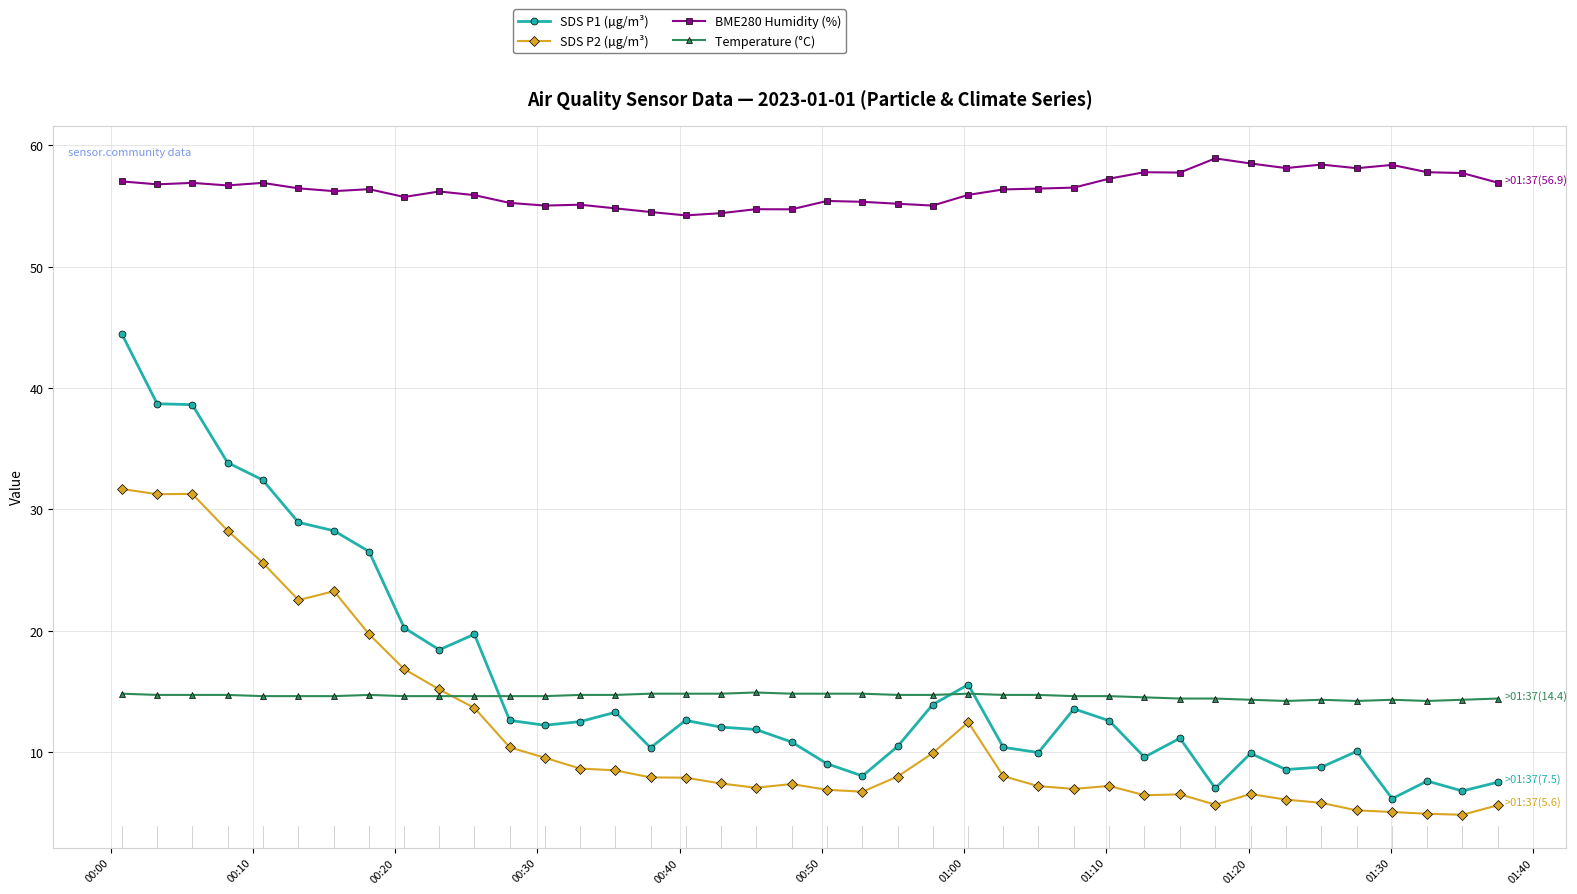

What is the maximum value shown in the chart?

58.9